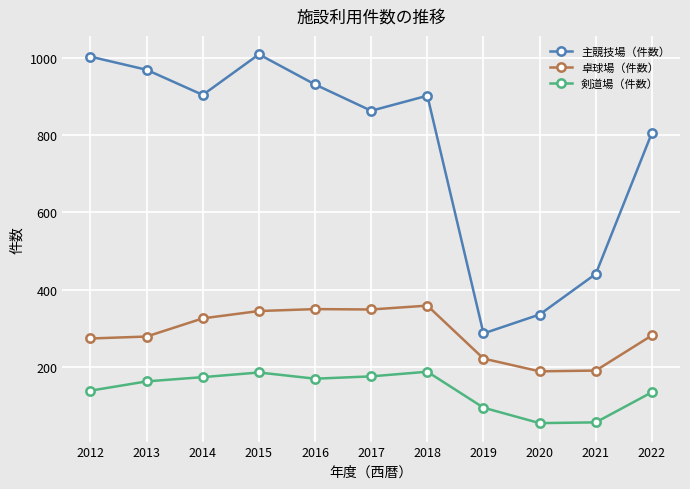

What is the difference between the maximum and minimum values in the 剣道場（件数） series?

133